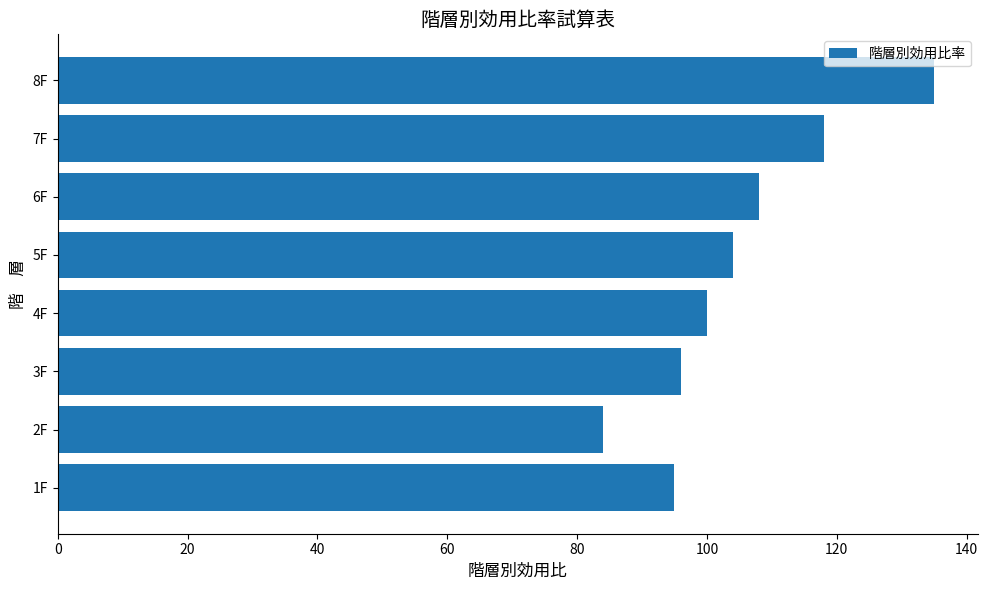

What is the change in value from 2F to 6F?

+24